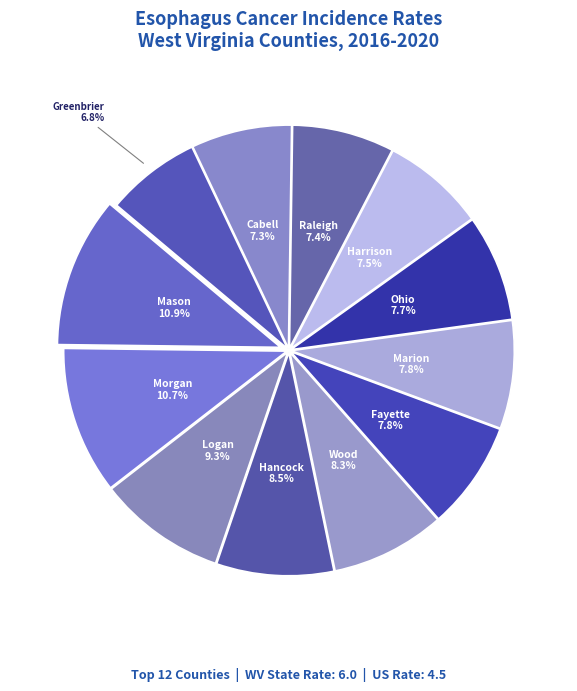

Which category has the smallest portion of the pie?

Greenbrier County